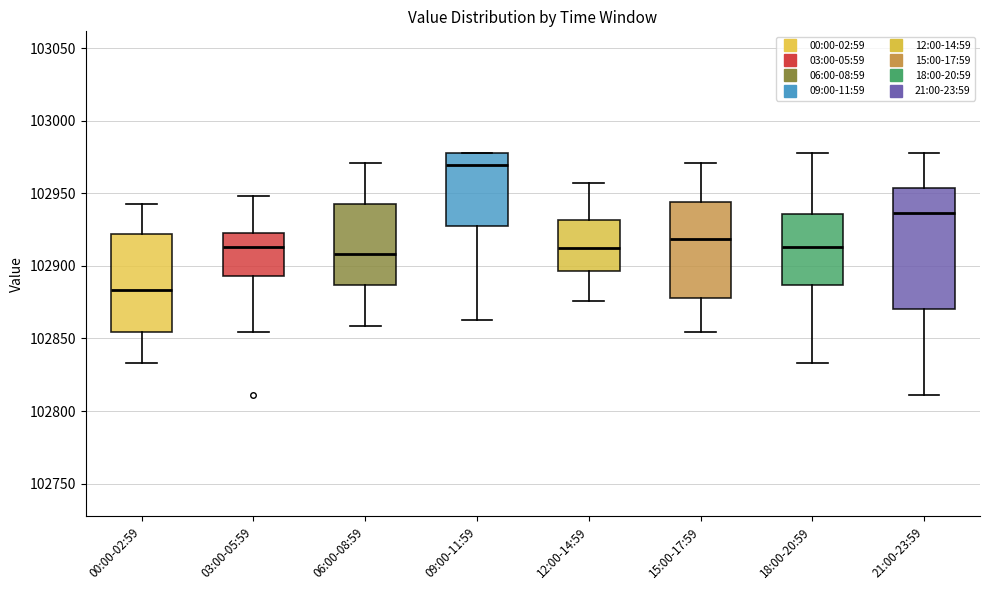

Where is the lower edge of the box for 21:00-23:59 on the y-axis? The values are not printed on the chart, so give them approximately, as read against the axis.

102870